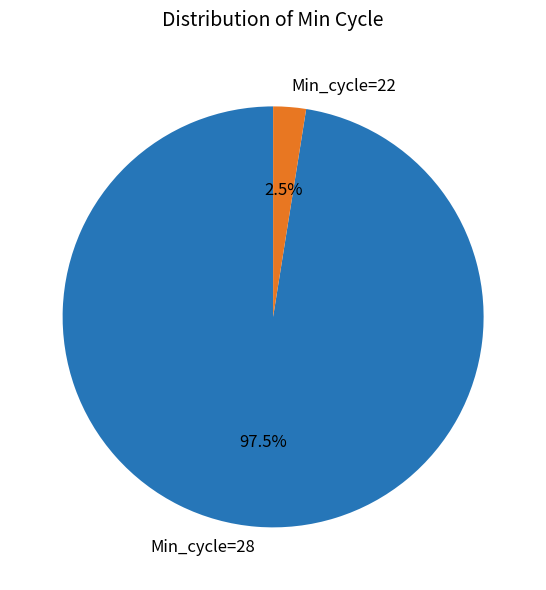

What is the largest slice in the pie chart?

Min_cycle=28